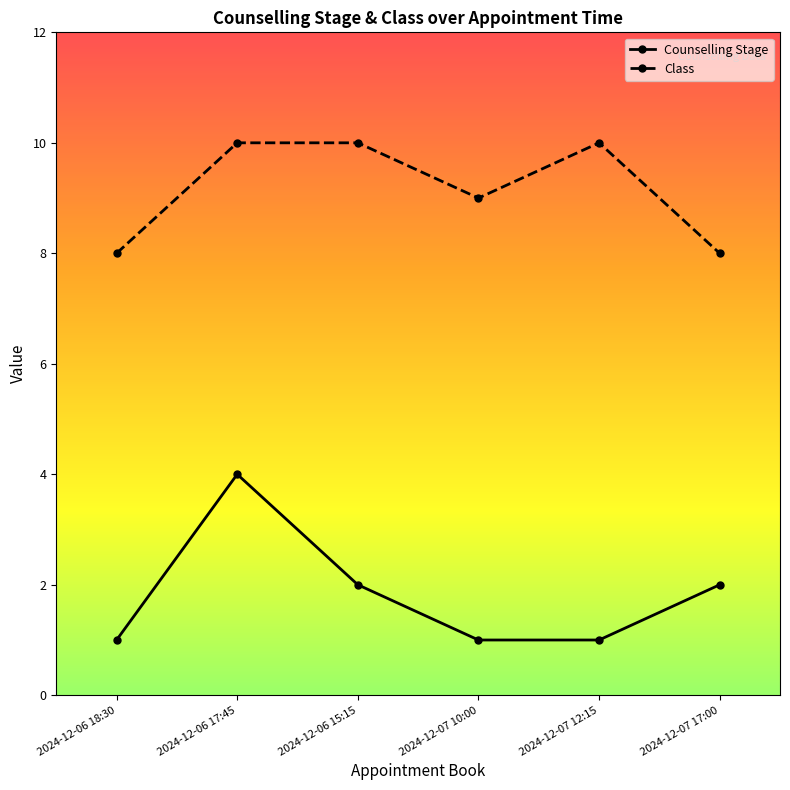

True or false: Counselling Stage and Class intersect in this chart.

False